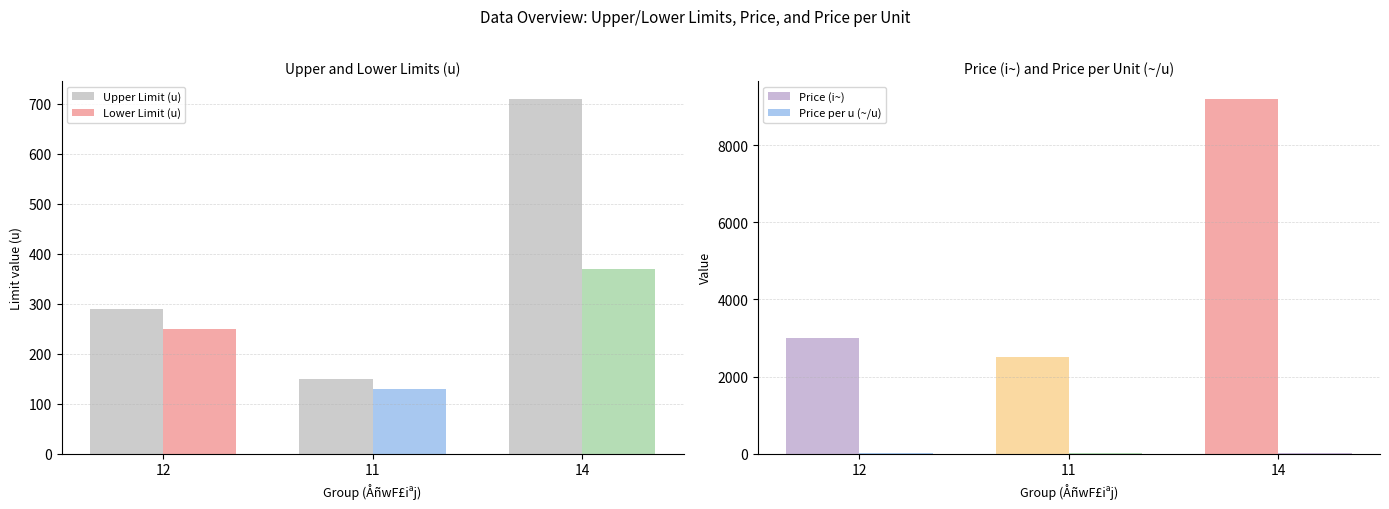

Reading left to right, transcribe all the data shown in this chart.

Upper Limit (u): 12=290.0	11=150.0	14=710.0
Lower Limit (u): 12=250.0	11=130.0	14=370.0
Price (i~): 12=3000.0	11=2500.0	14=9200.0
Price per u (~/u): 12=10.3	11=16.7	14=13.0